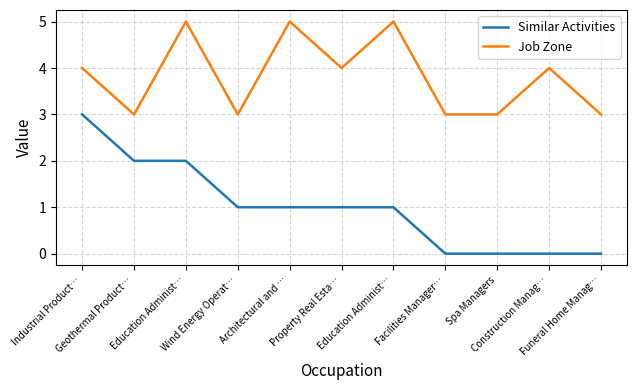

What value does the Similar Activities series have at Property Real Esta…?

1